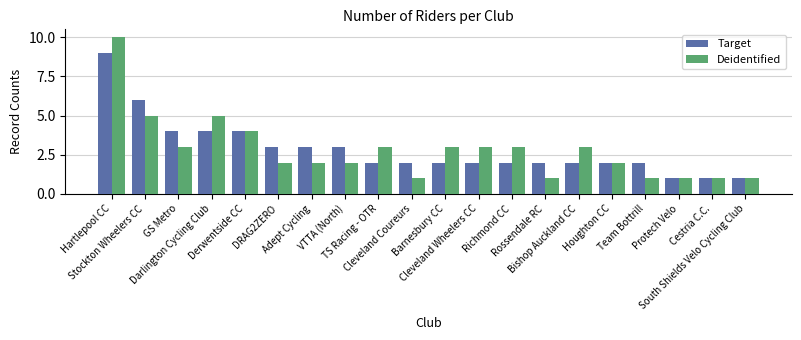

Count the number of categories in the chart.

20